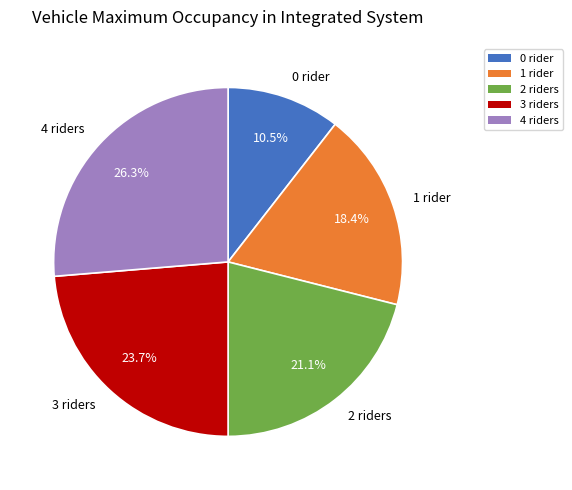

Is there a majority slice in this chart?

No